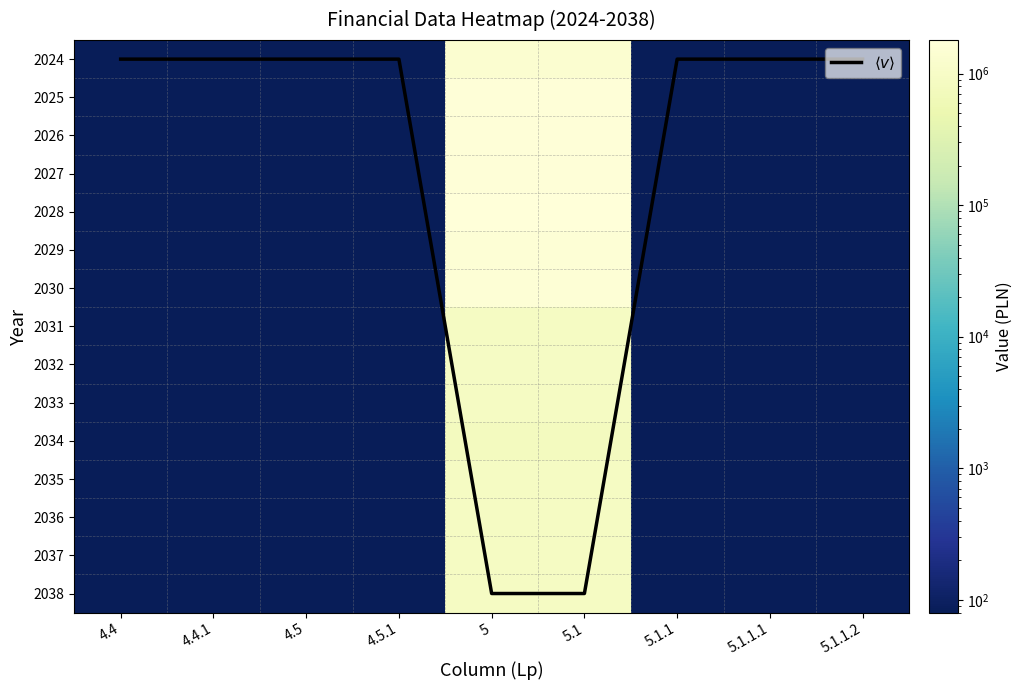

Is it true that 2033 equals 31.3 at 4.4.1?

False